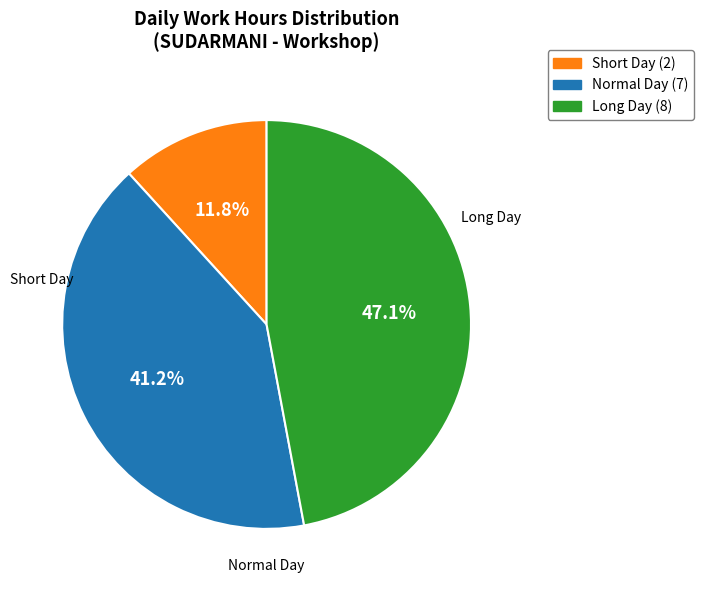

How many segments does this pie chart have?

3